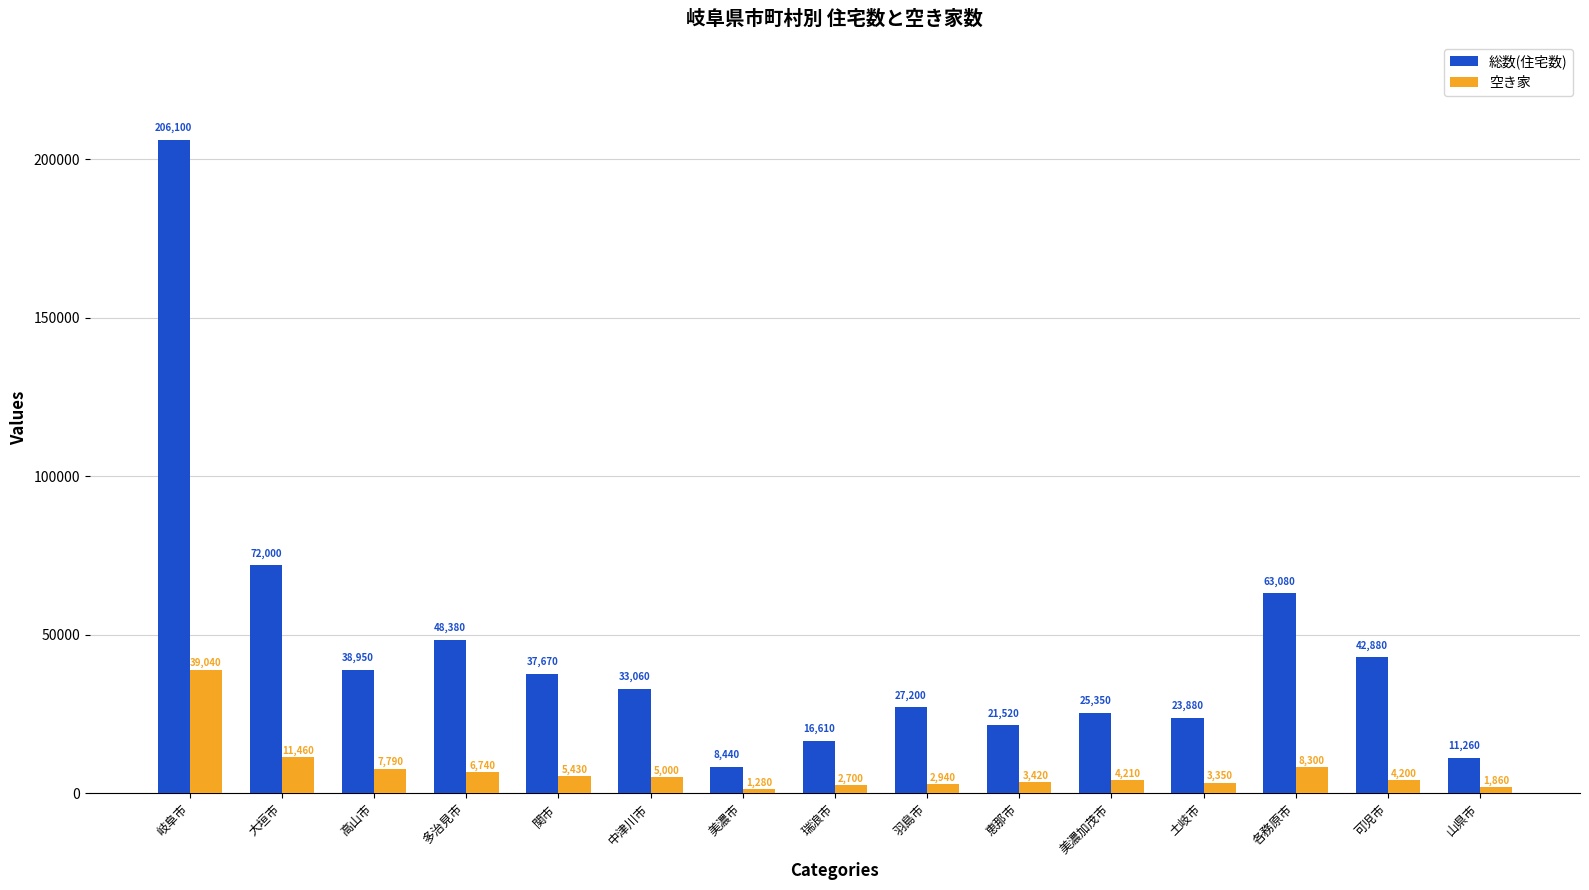

At which label is 総数(住宅数) closest to 107270?

大垣市